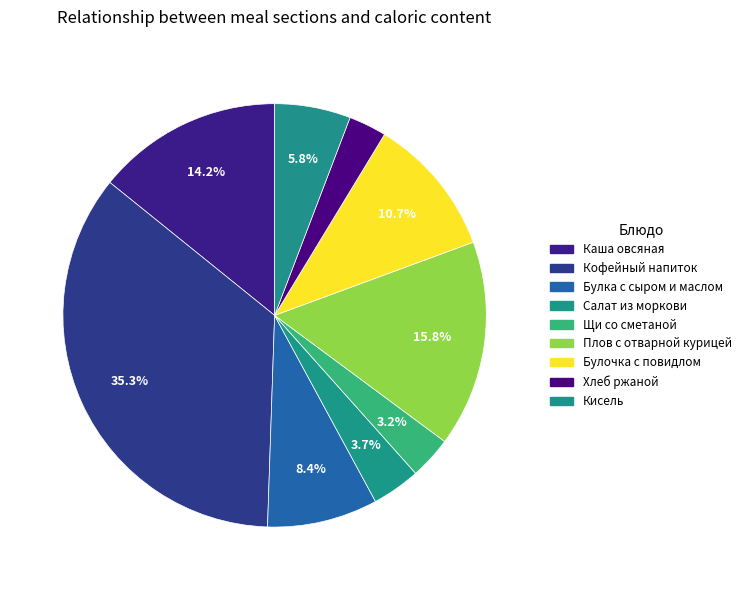

Which category has the biggest portion of the pie?

Кофейный напиток